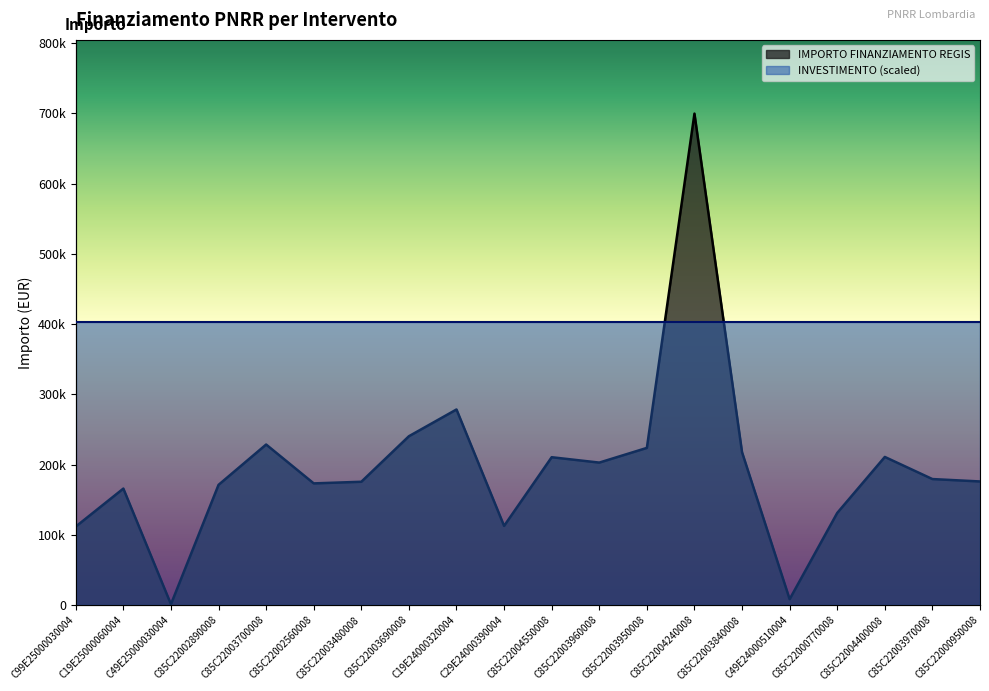

Reading left to right, transcribe all the data shown in this chart.

111760.0	165869.6	1200.0	171177.7	228592.8	173263.3	175568.4	240397.6	278493.2	112730.4	210514.6	202864.8	223771.4	699734.4	217613.5	8377.6	131200.0	210913.7	179420.1	176000.4